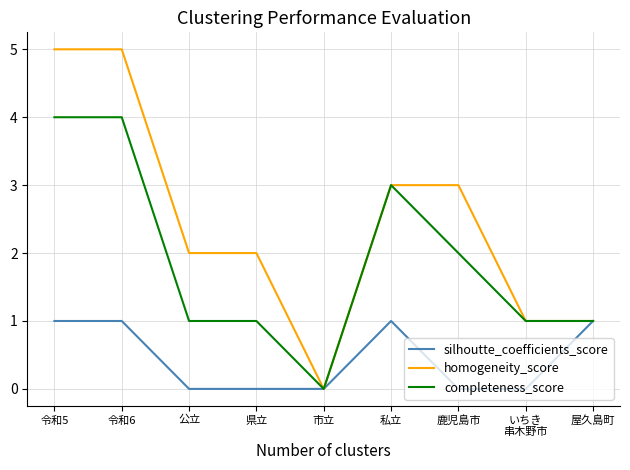

Which series has the largest total across all categories?

homogeneity_score